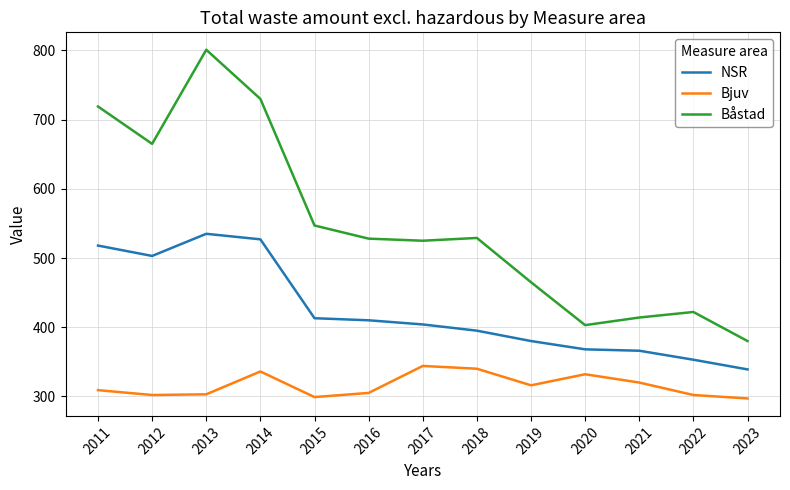

True or false: NSR and Bjuv cross at least once.

False